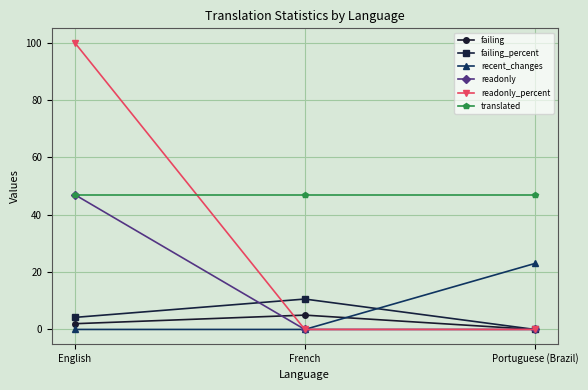

Between English and Portuguese (Brazil), which series saw the biggest shift?

readonly_percent